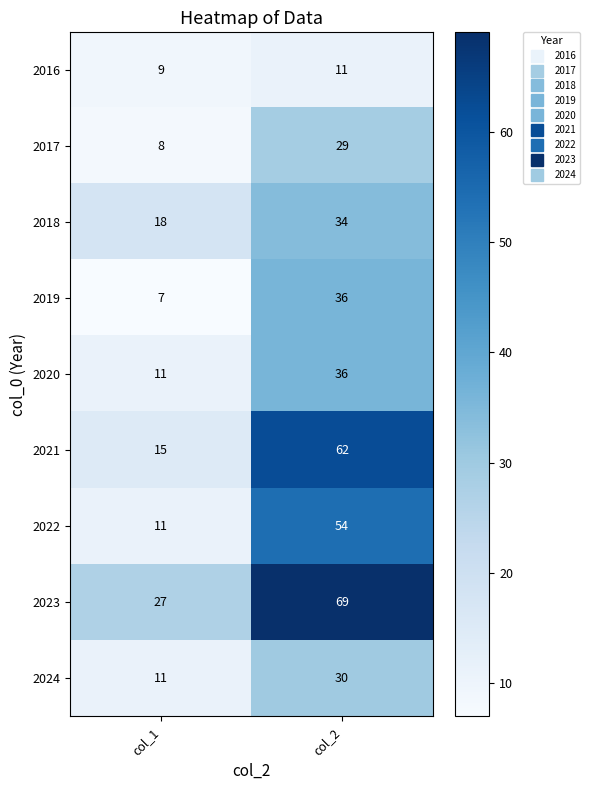

What is the maximum value shown in the chart?

69